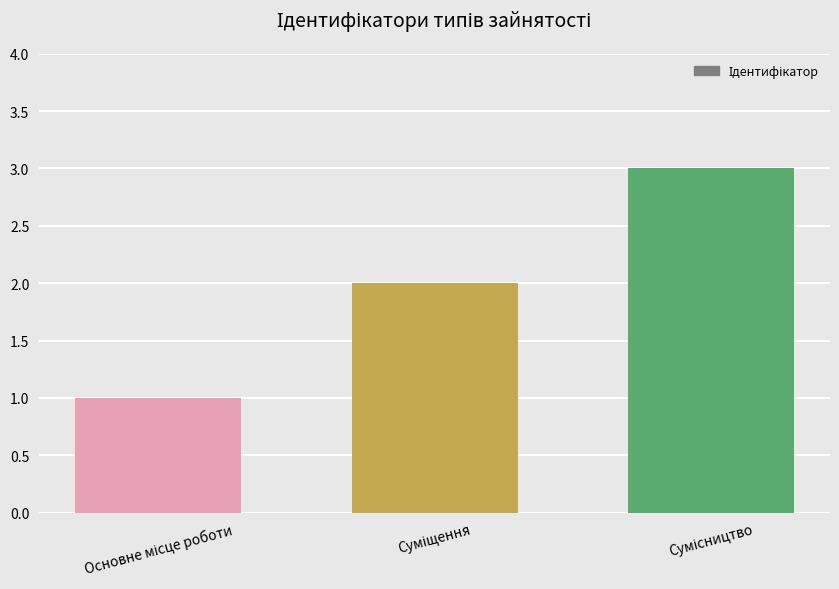

What is the sum of all values?

6